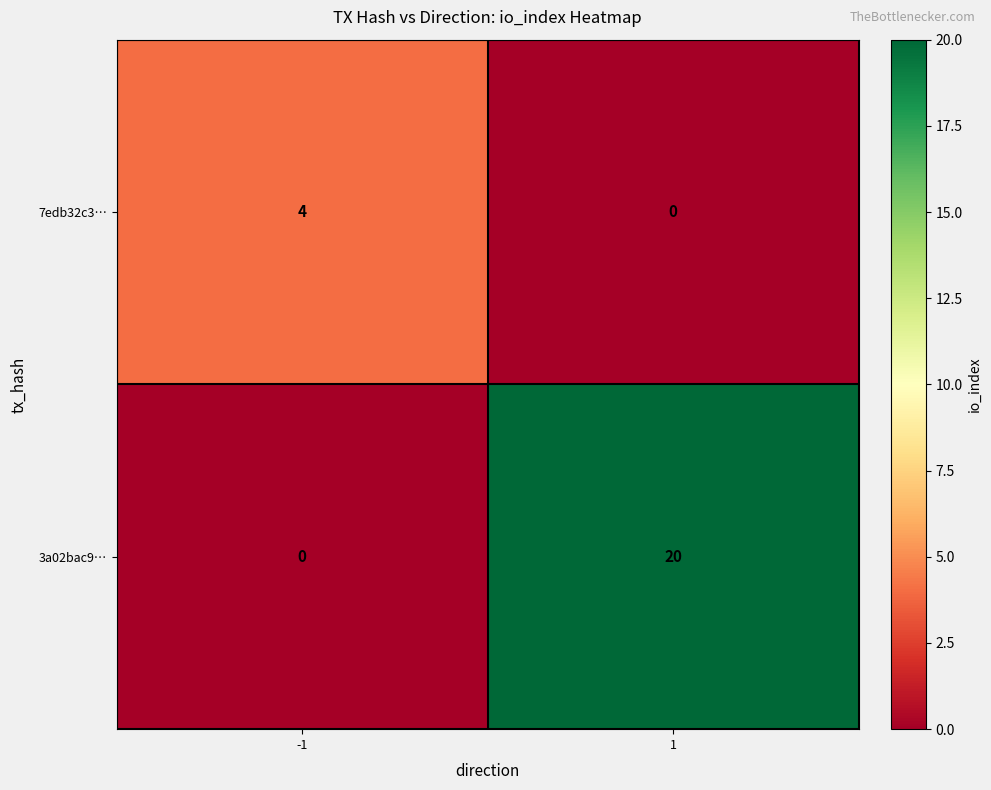

What is the sum of the 3a02bac9… values at -1 and 1?

20